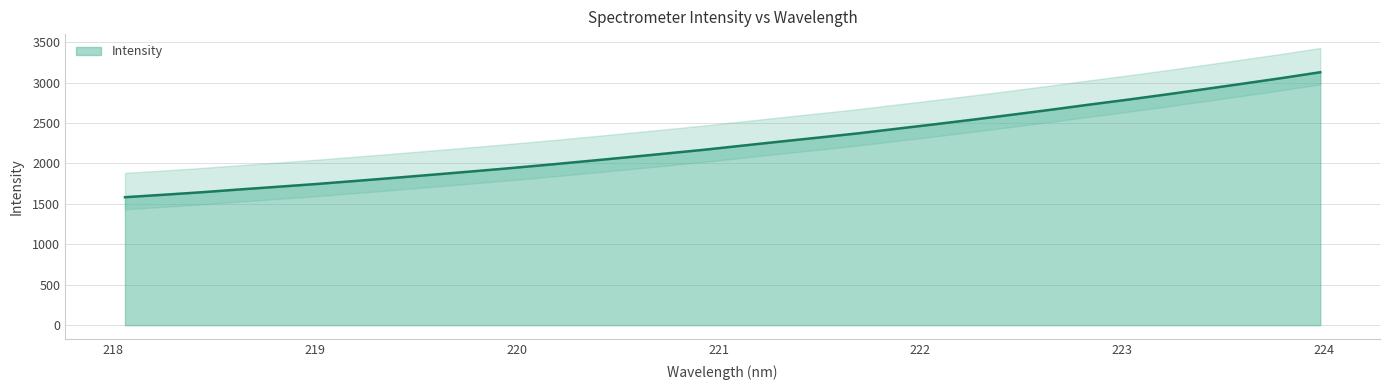

How many values are below 2219?

16